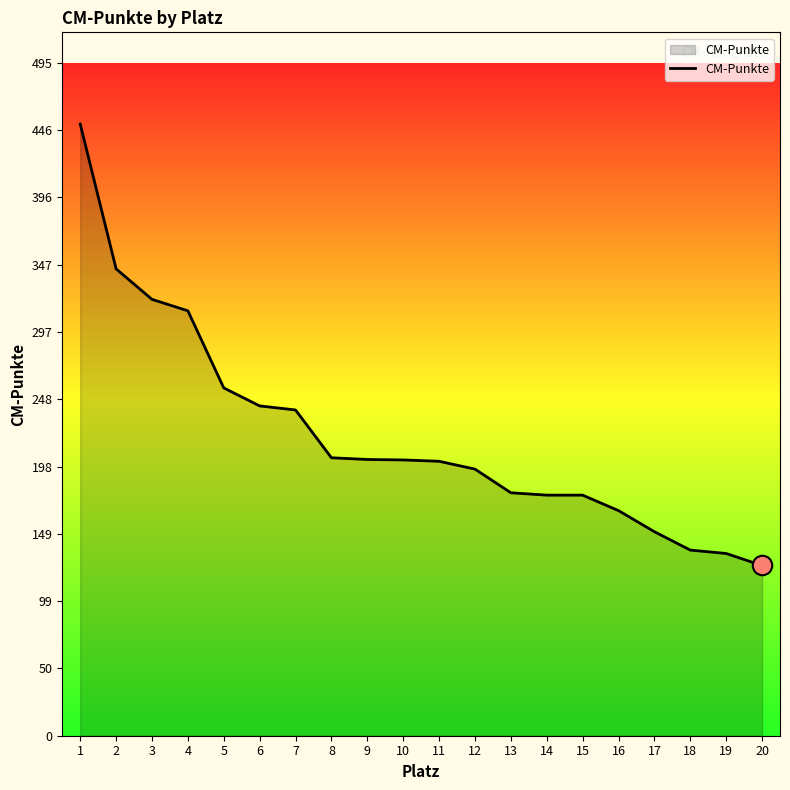

What is the difference between the maximum and minimum values?

324.8